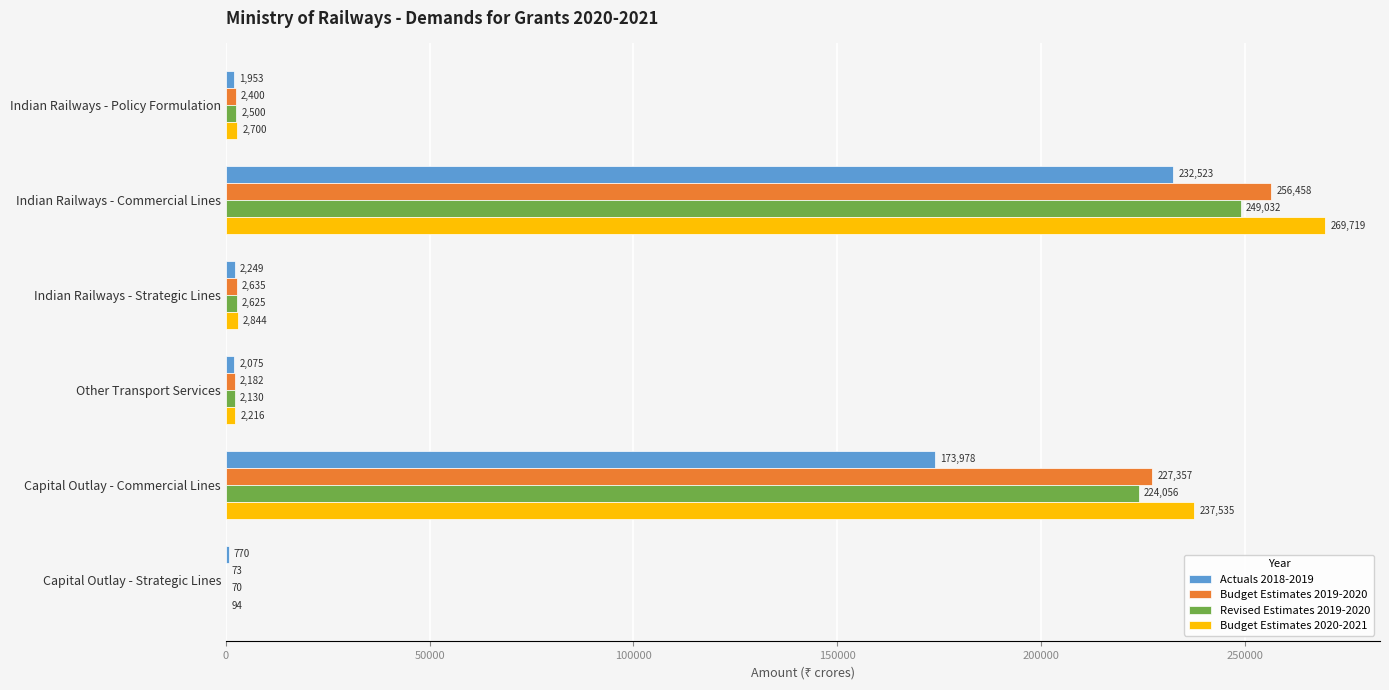

The value of Revised Estimates 2019-2020 at Capital Outlay - Commercial Lines is 224056.4. True or false?

True